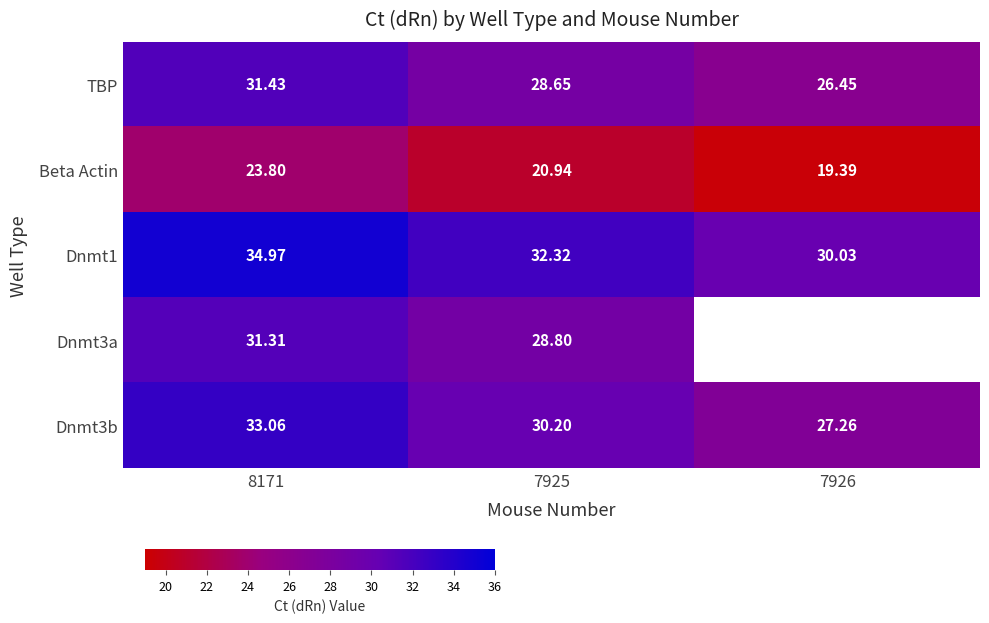

At how many categories does at least one series exceed 23?

3